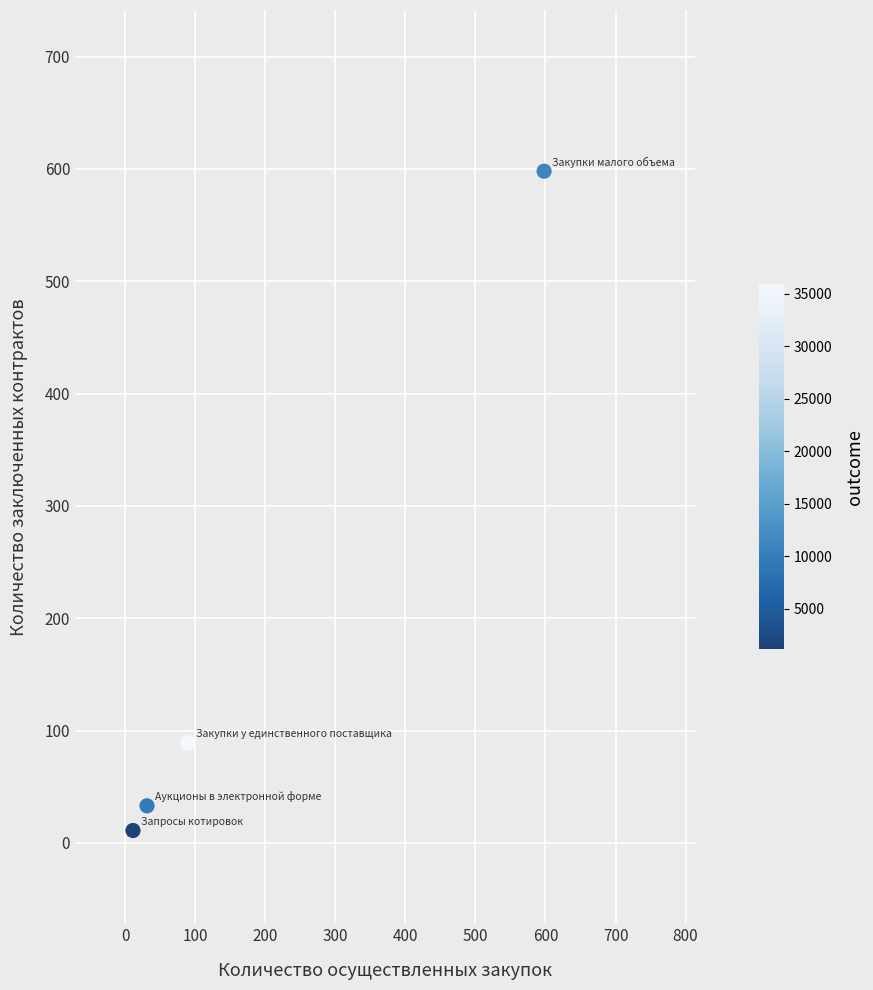

What is the average X value?

182